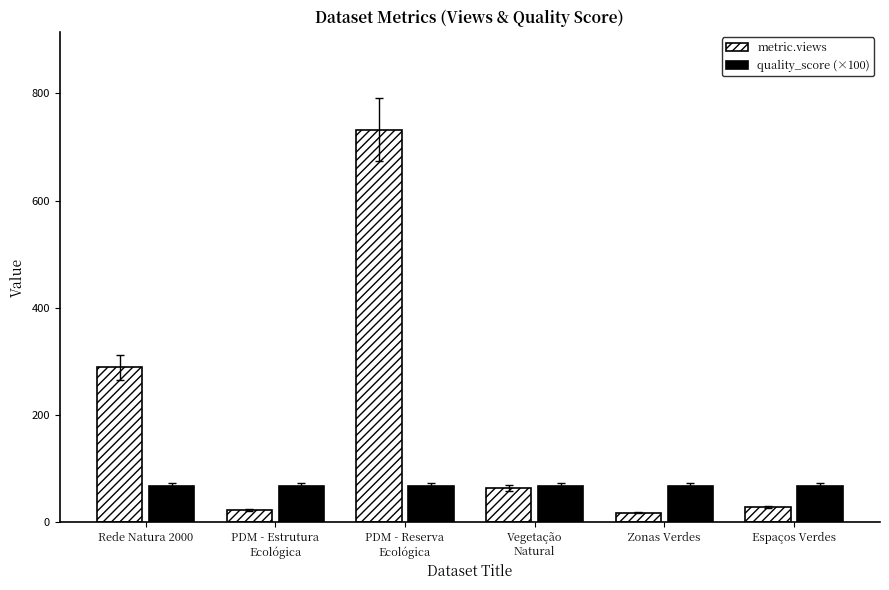

What position from the right is PDM - Reserva
Ecológica?

4